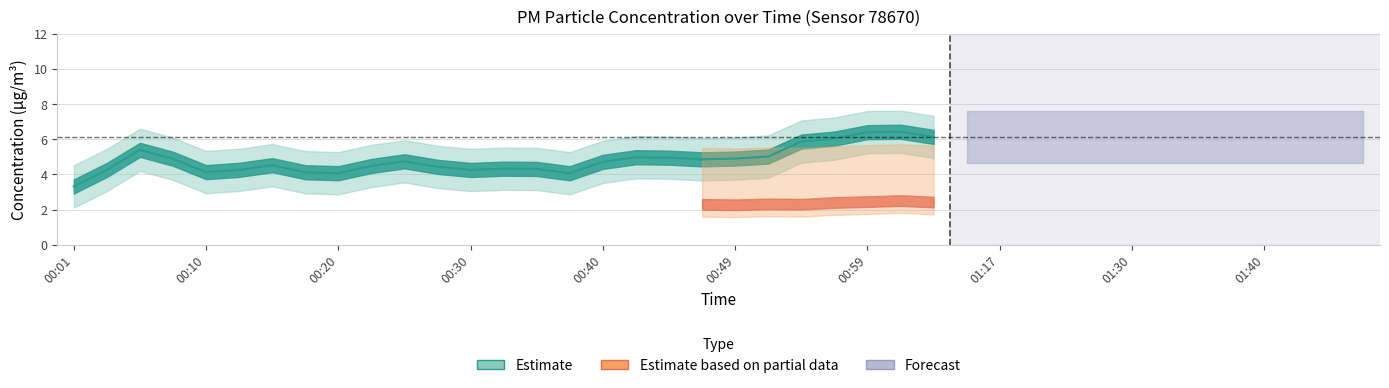

True or false: P2 has a value of 0.3 at 00:06.

False